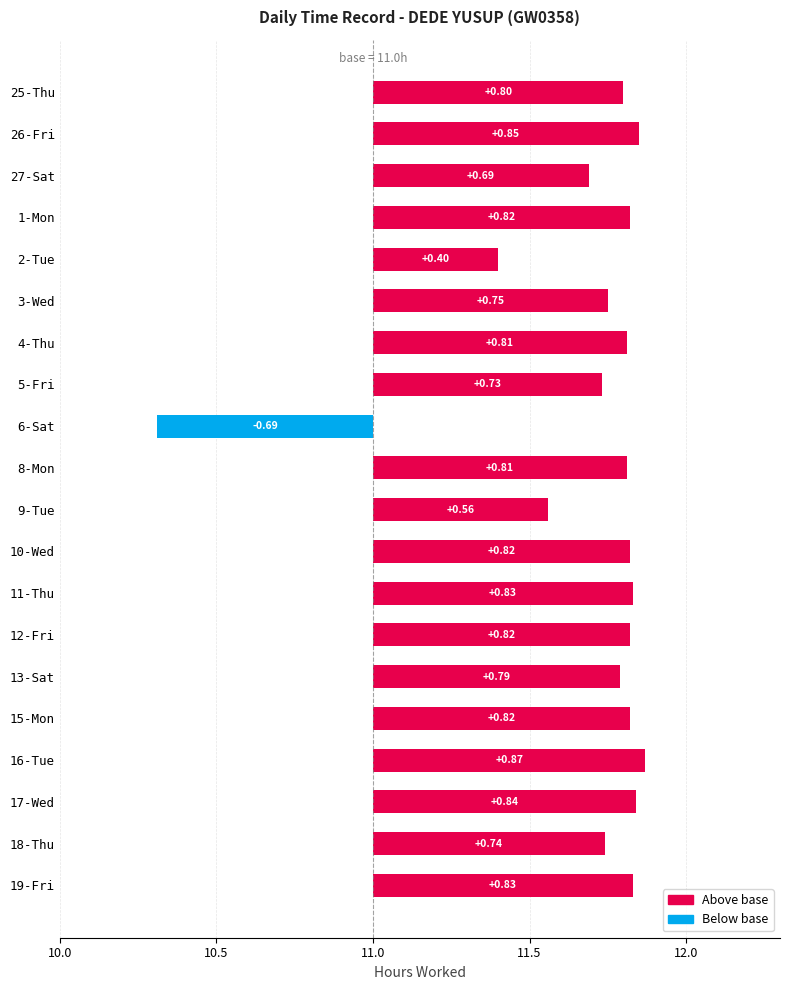

Is it true that the value at 9-Tue is 0.2?

False